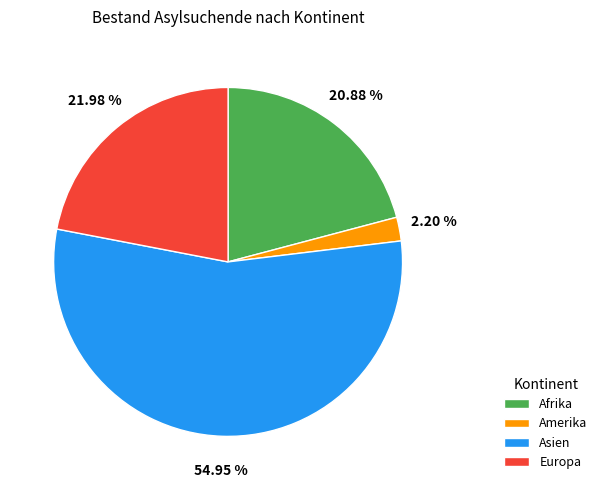

What percentage is the Amerika slice, to the nearest percent?

2%